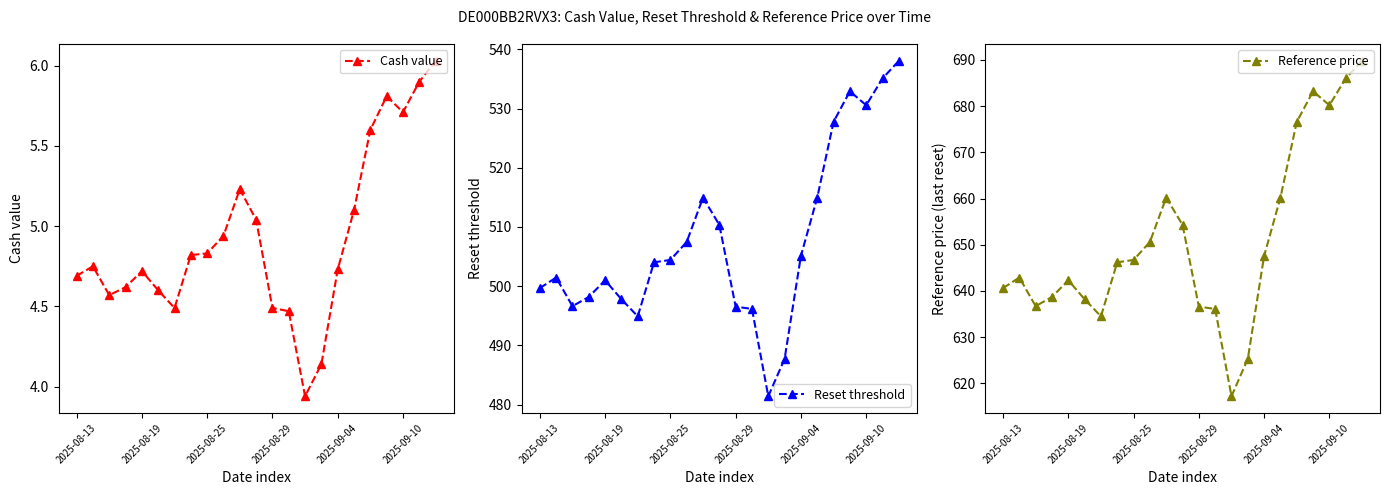

What position from the right is 9?

14